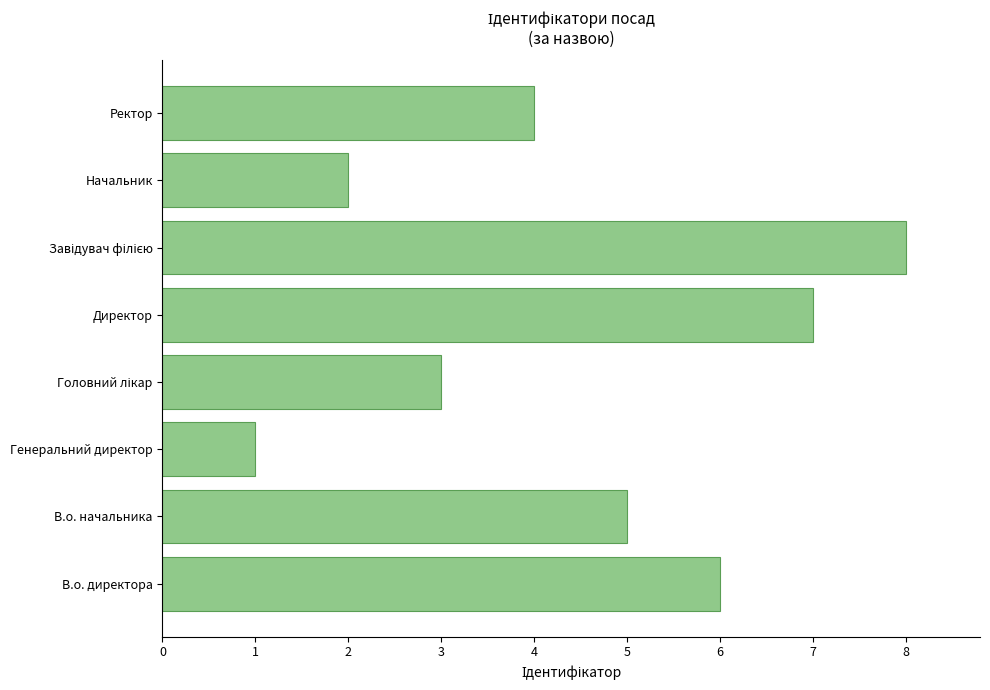

Reading bottom to top, transcribe all the data shown in this chart.

6	5	1	3	7	8	2	4